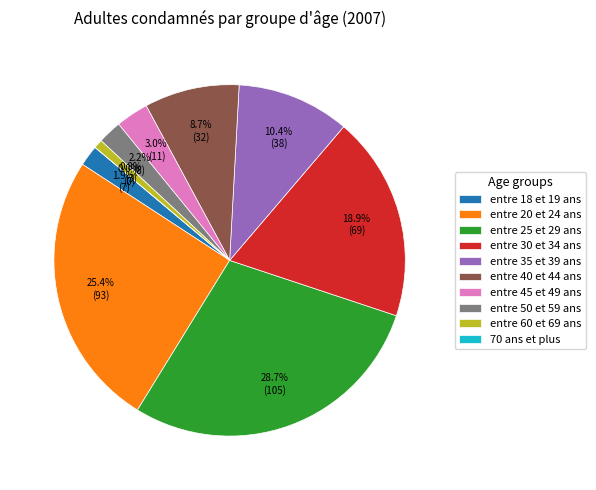

What is the largest slice in the pie chart?

entre 25 et 29 ans